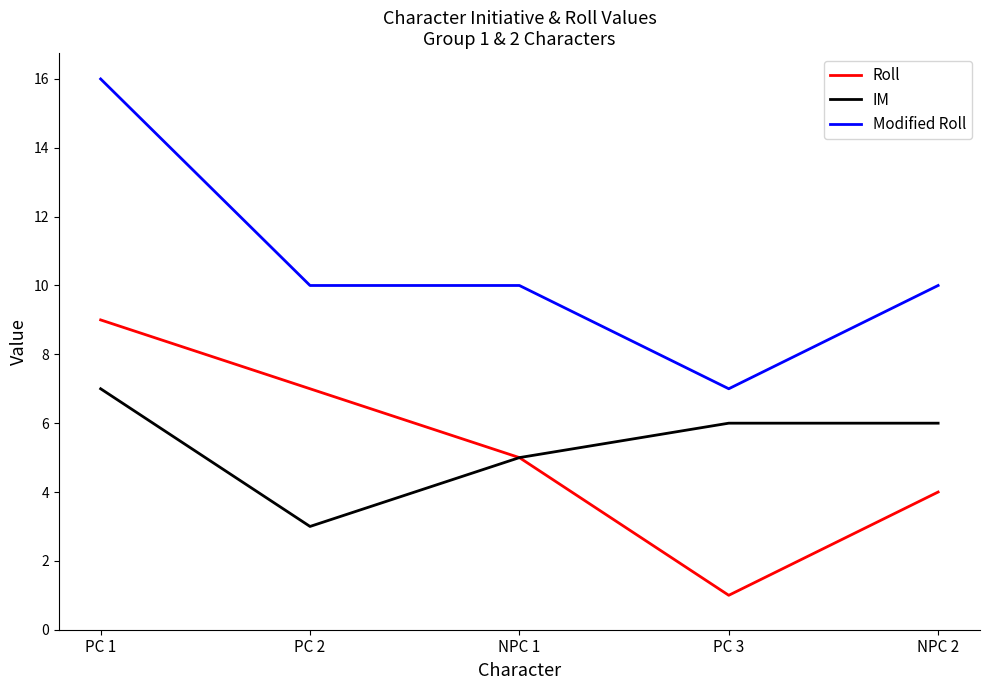

At which category is the sum across all series the highest?

PC 1